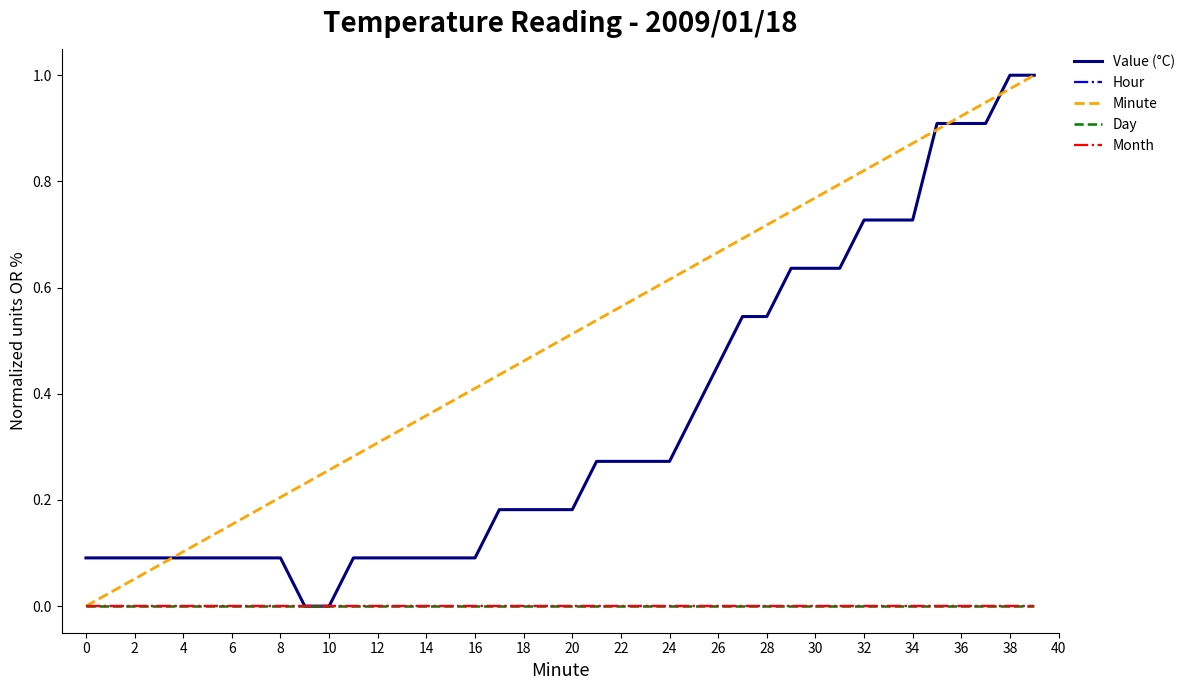

Does the chart display data point markers on the line(s)?

No